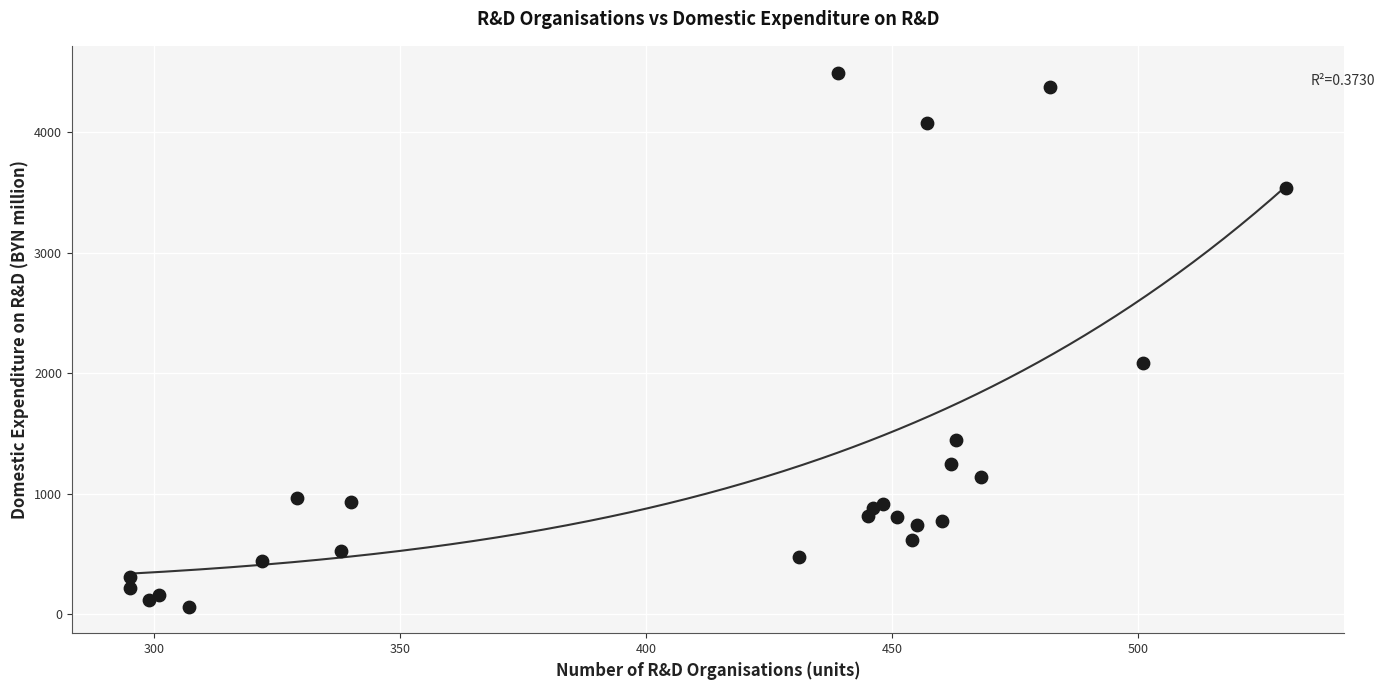

What Y value in the scatter plot is closest to 2280?

2081.9